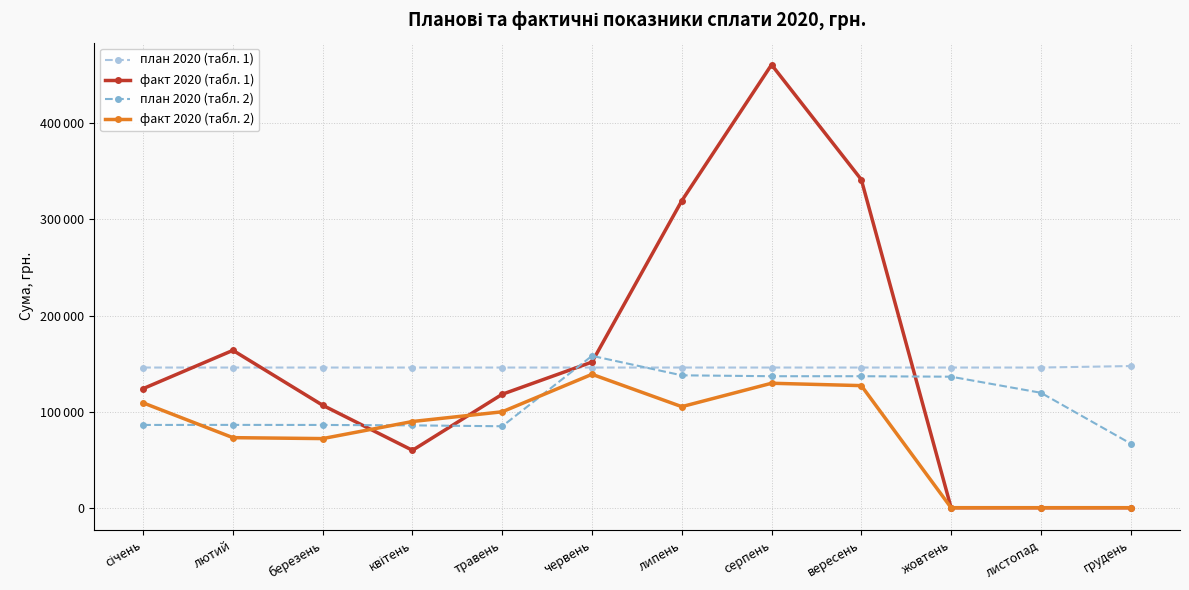

Is the value of план 2020 (табл. 2) at жовтень greater than the value of план 2020 (табл. 1) at лютий?

No